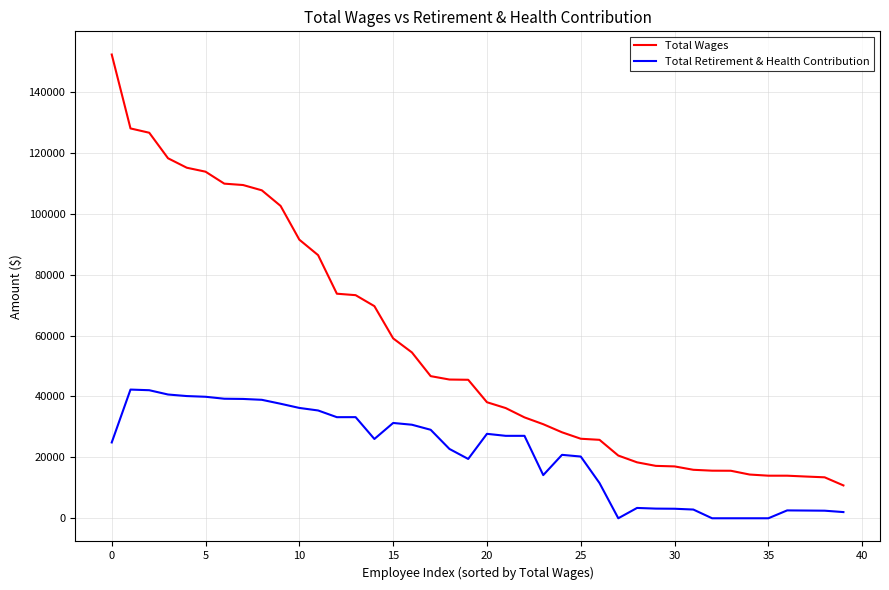

List the series in order of their peak value, lowest first.

Total Retirement & Health Contribution, Total Wages